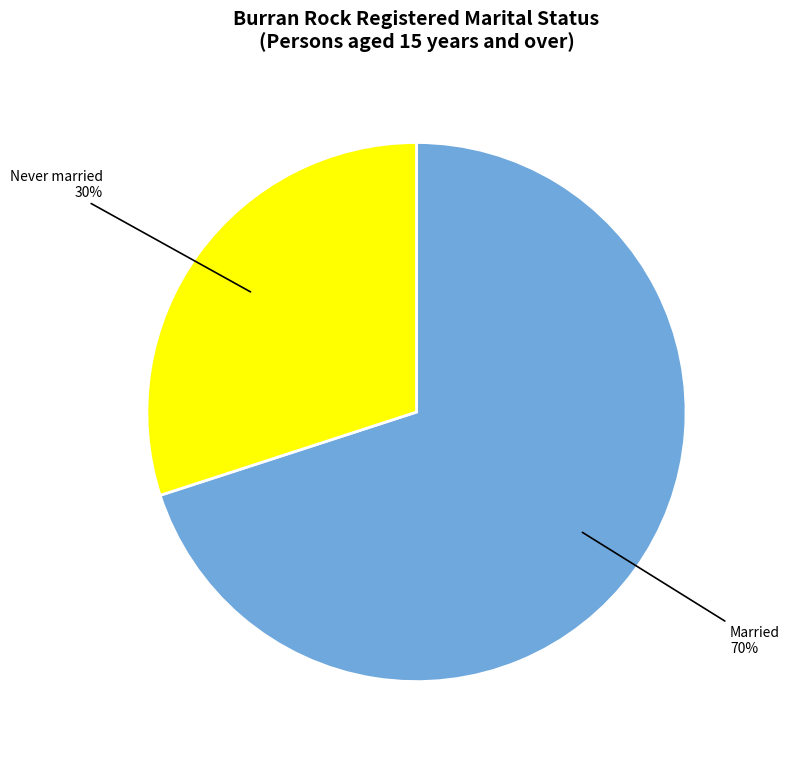

Rank the categories by value from highest to lowest.

Married, Never married